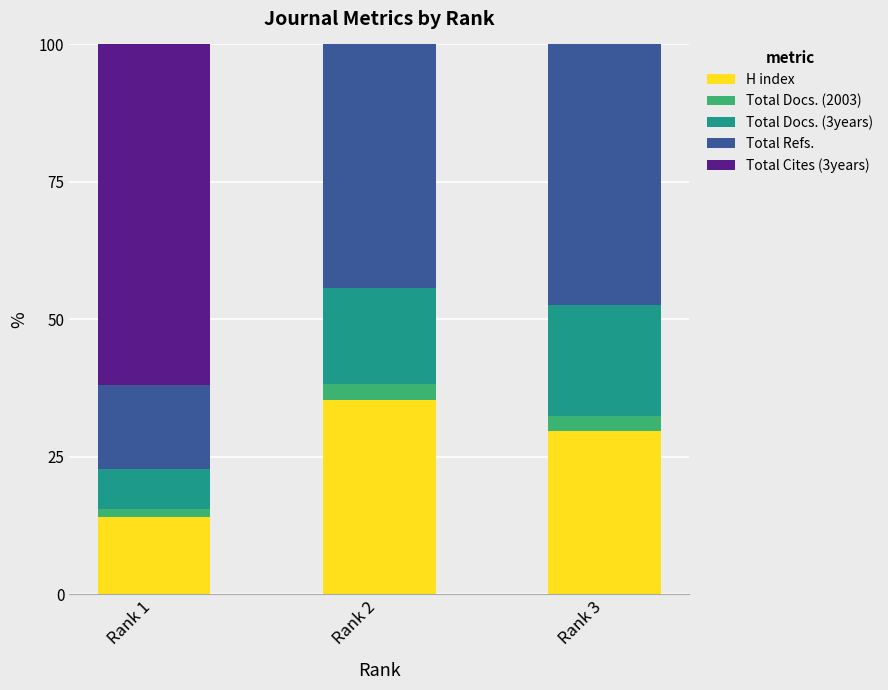

Which category has the highest value in the H index series?

Rank 2